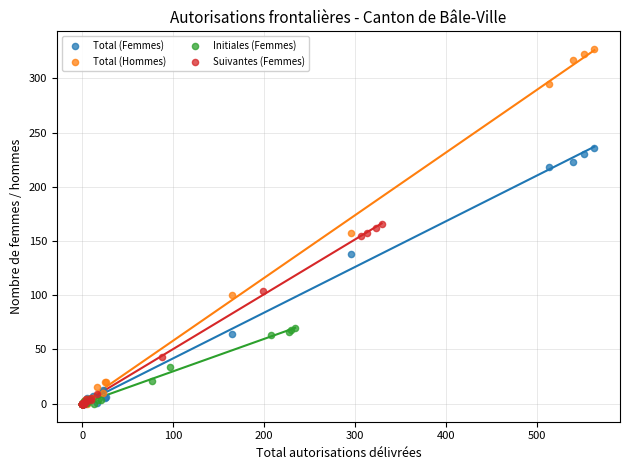

Which series contains the highest Y value?

Total (Hommes)